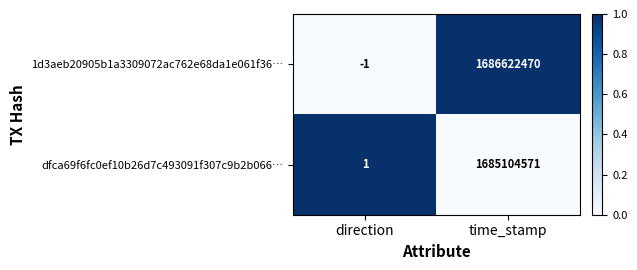

Reading right to left, transcribe all the data shown in this chart.

1d3aeb20905b1a3309072ac762e68da1e061f36…: time_stamp=1686622470	direction=-1
dfca69f6fc0ef10b26d7c493091f307c9b2b066…: time_stamp=1685104571	direction=1